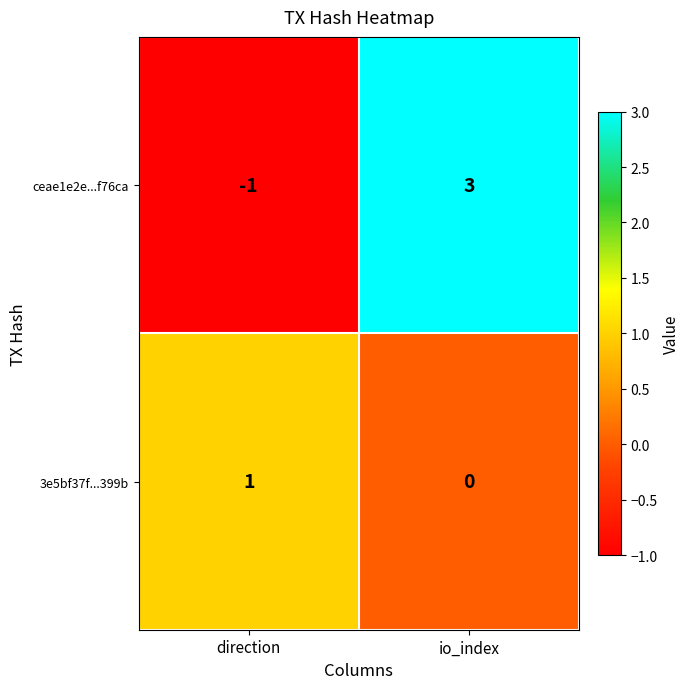

What is the difference between the maximum and minimum values in the ceae1e2e...f76ca series?

4